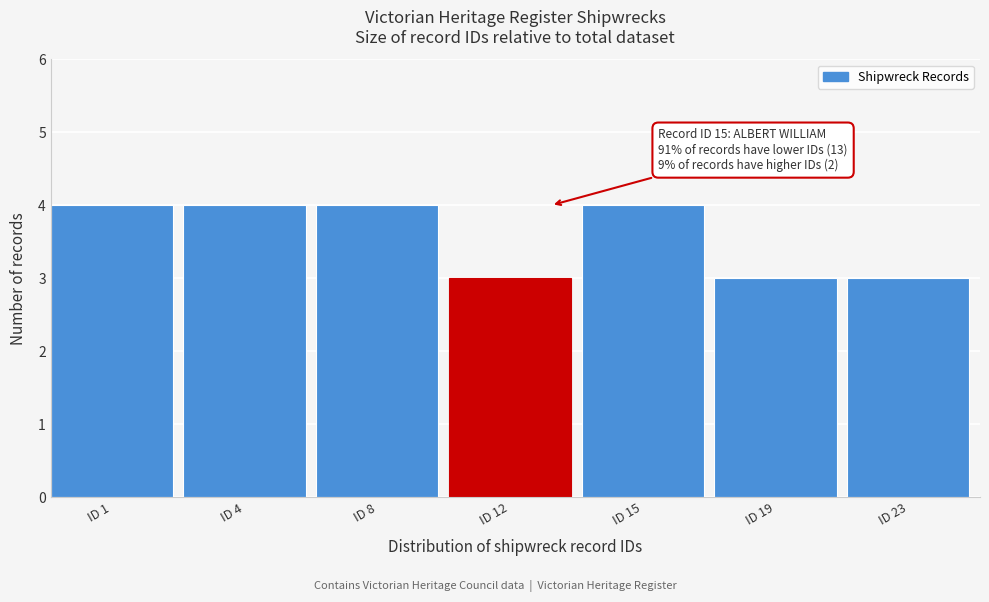

Reading right to left, extract all data points from this chart.

ID 23=3	ID 19=3	ID 15=4	ID 12=3	ID 8=4	ID 4=4	ID 1=4